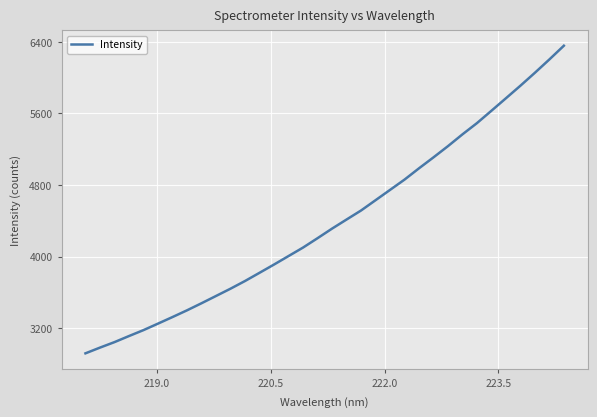

What is the maximum value shown in the chart?

6356.0